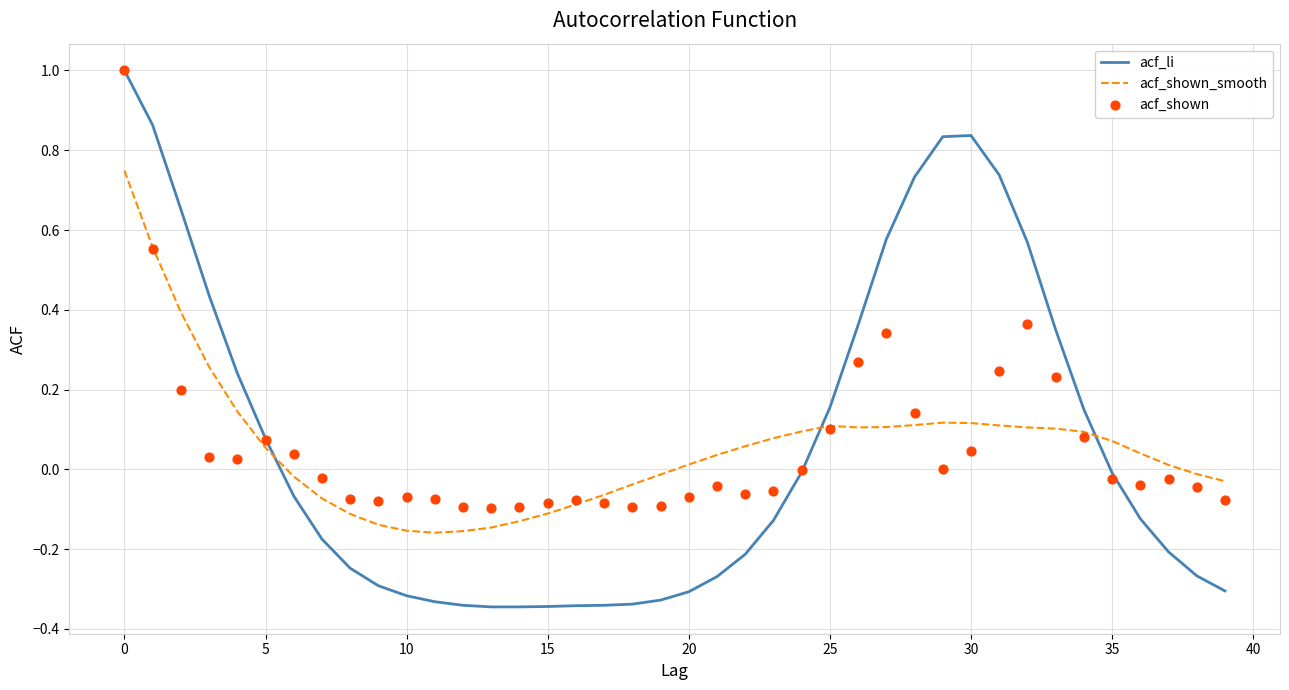

Is the value of acf_shown_smooth at 12 greater than the value of acf_li at 32?

No